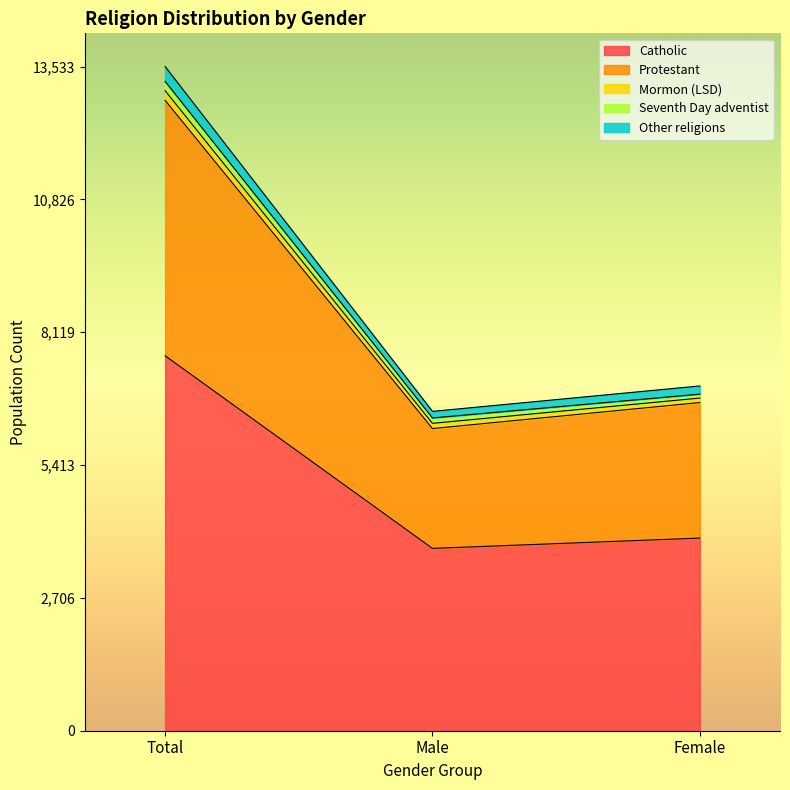

At which category is the sum across all series the highest?

Total